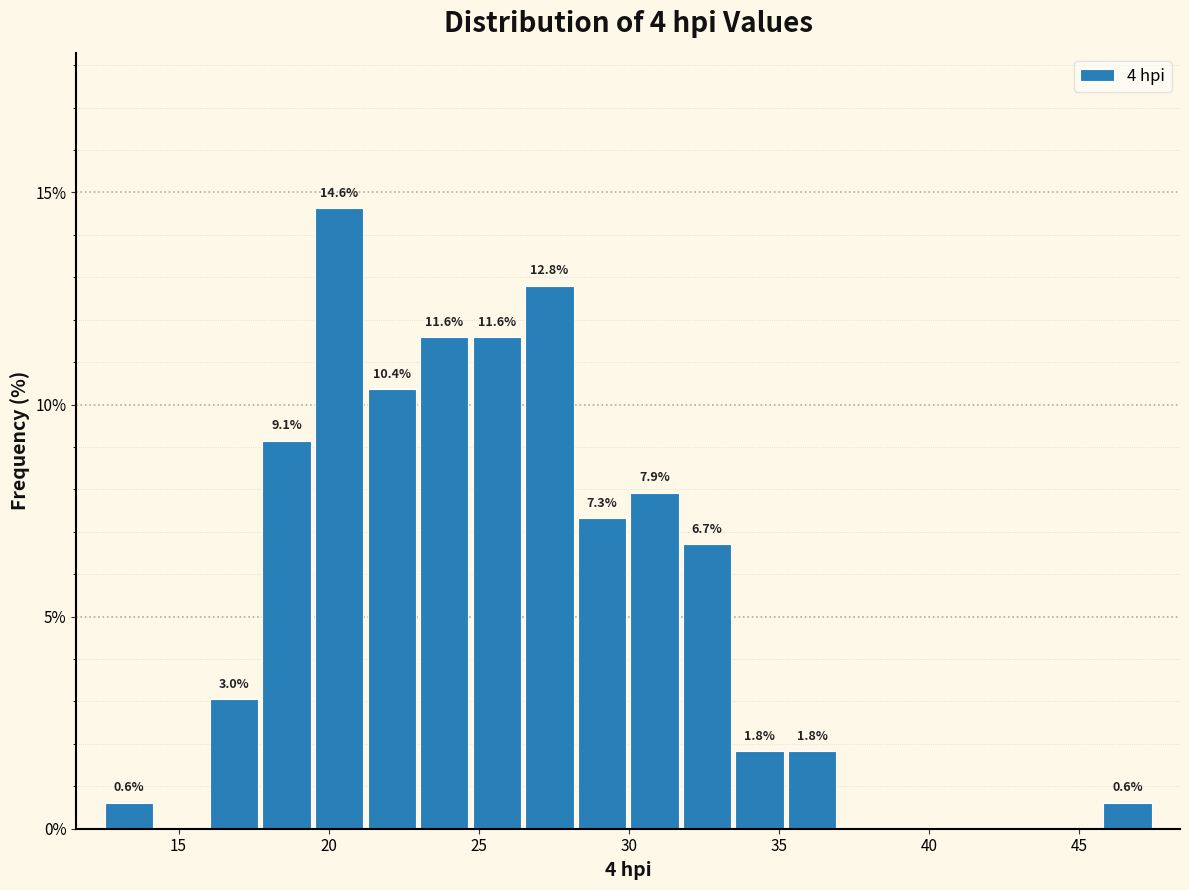

Read against the x-axis, roughly where is the centre of the tallest bar?

20.5